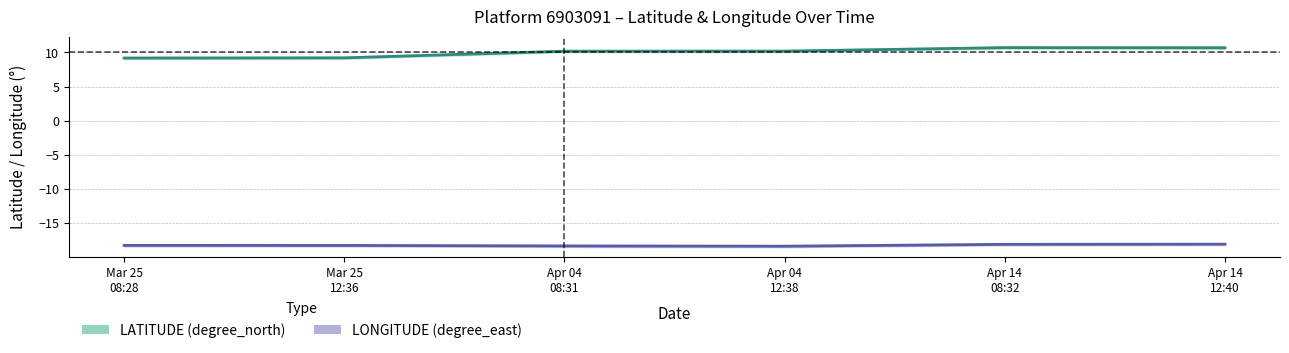

What is the average value of the LONGITUDE (degree_east) series?

-18.2